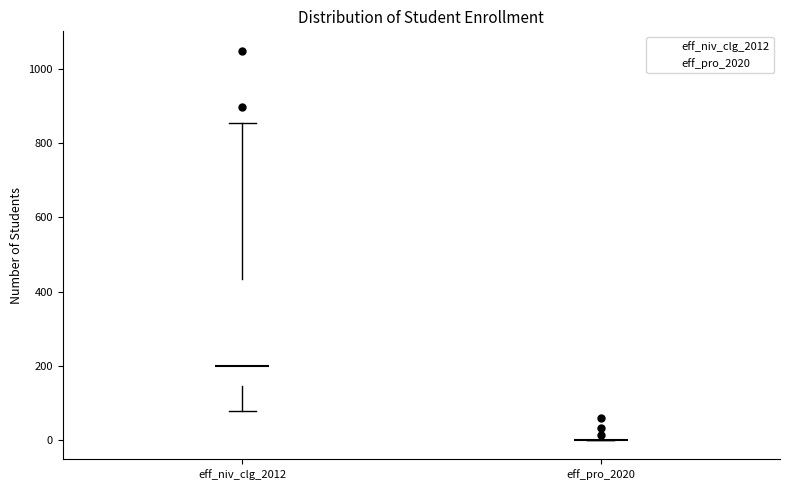

Reading left to right, transcribe this box plot: for each box, give where its median line is, the range the box spans, and where its two whiskers end, as read against the y-axis. The values are not printed on the chart, so give them approximately, as read against the axis.

eff_niv_clg_2012: median 200, box 140 to 440, whiskers 80 to 860
eff_pro_2020: box collapsed to a line at 0, whiskers 0 to 0